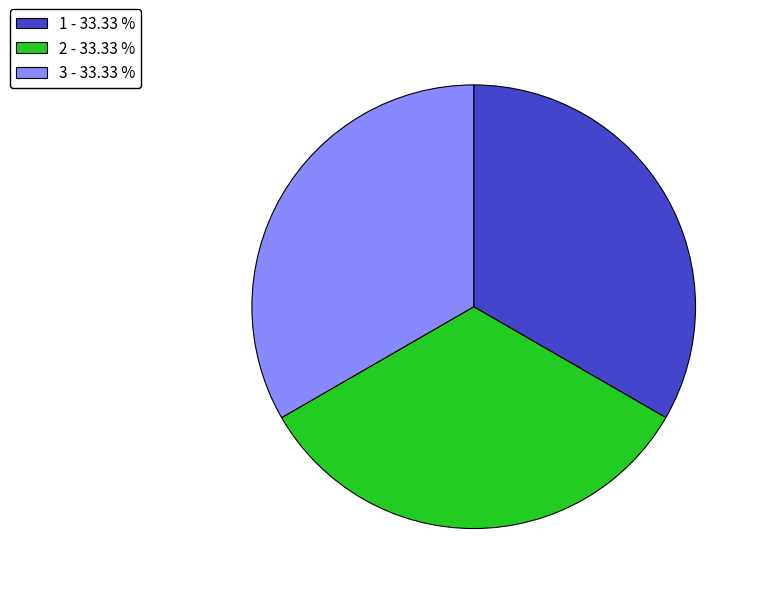

Combined, do 1 - 33.33 % and 3 - 33.33 % account for over 50%?

Yes